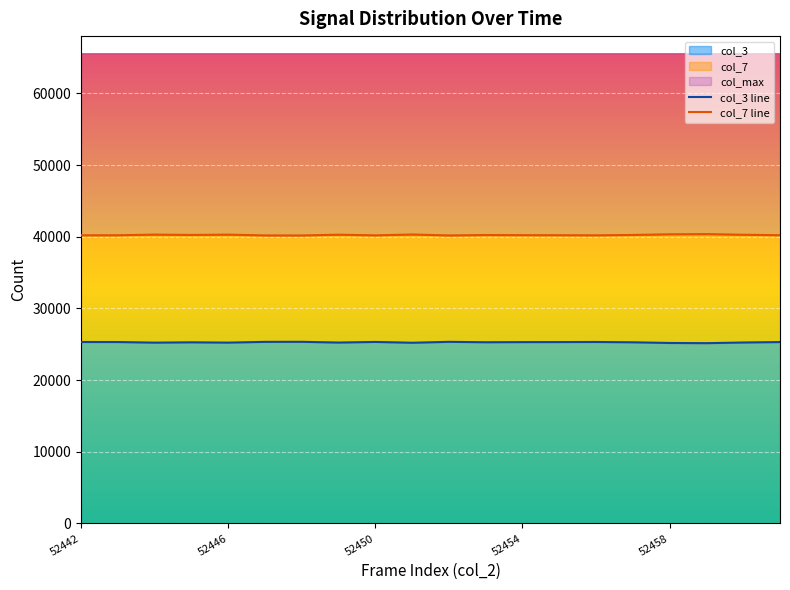

The value of col_3 at 52458 is 25187. True or false?

True